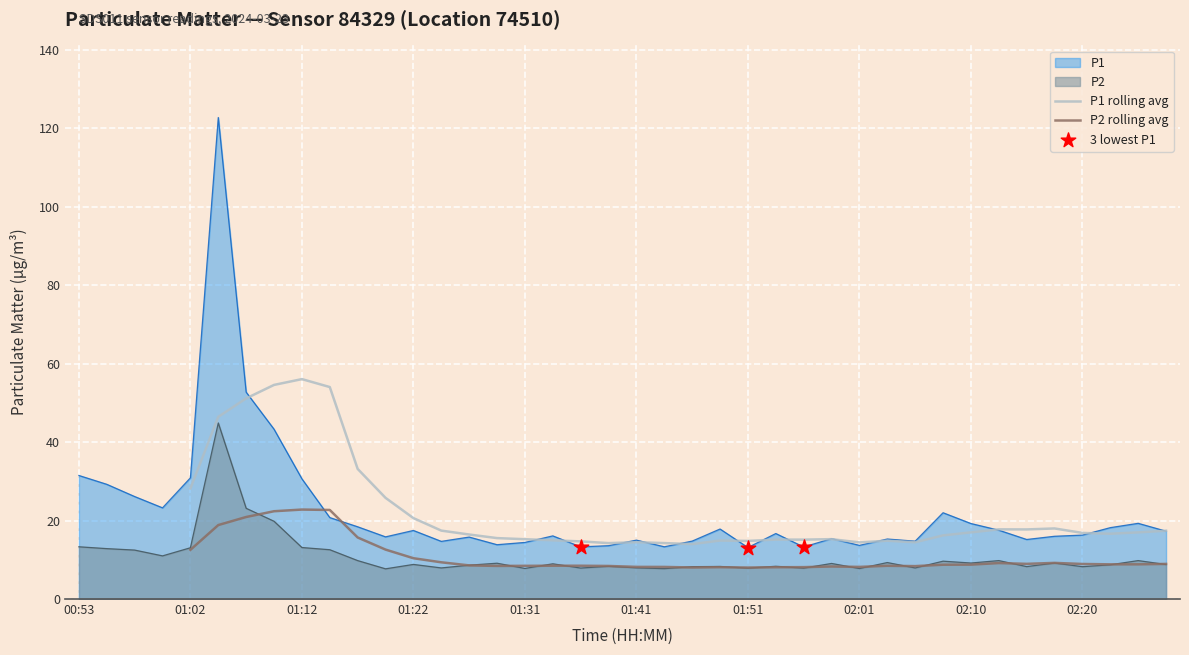

Which series reaches the minimum Y coordinate?

P2